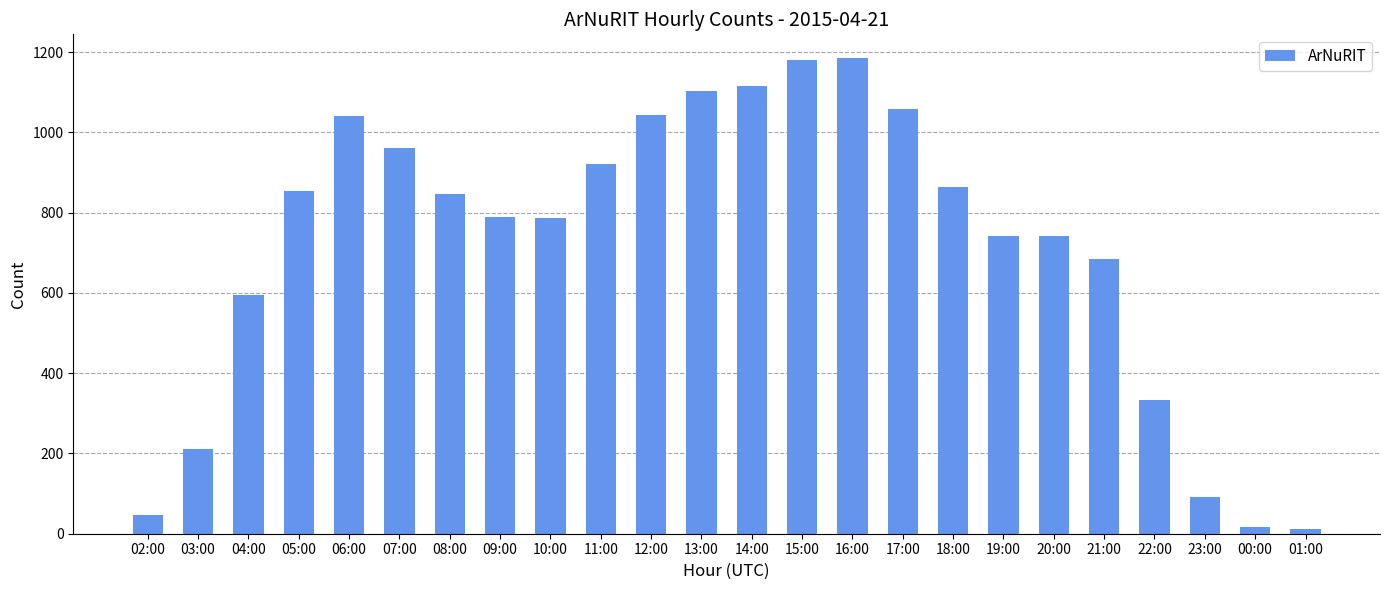

Is it true that the value at 21:00 is 685?

True